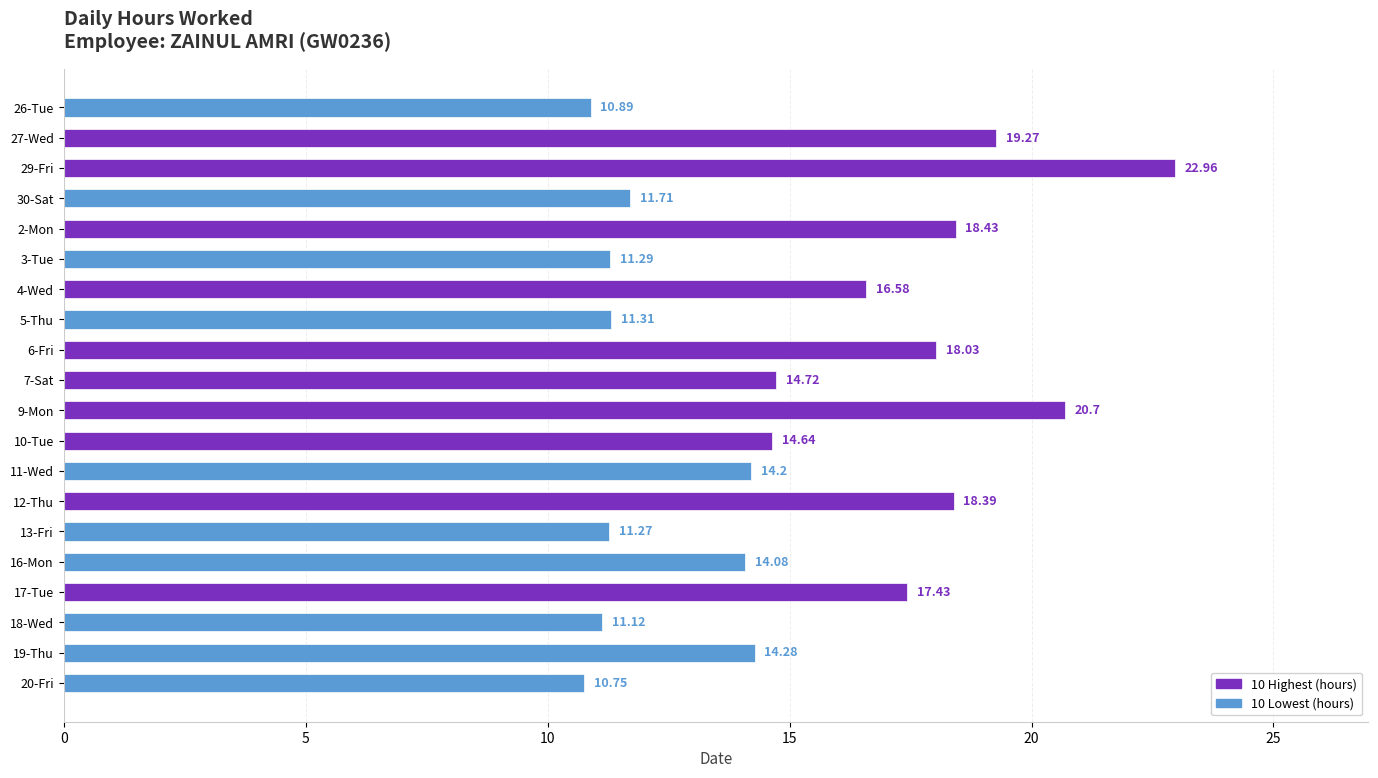

Between 12-Thu and 3-Tue, which is larger?

12-Thu